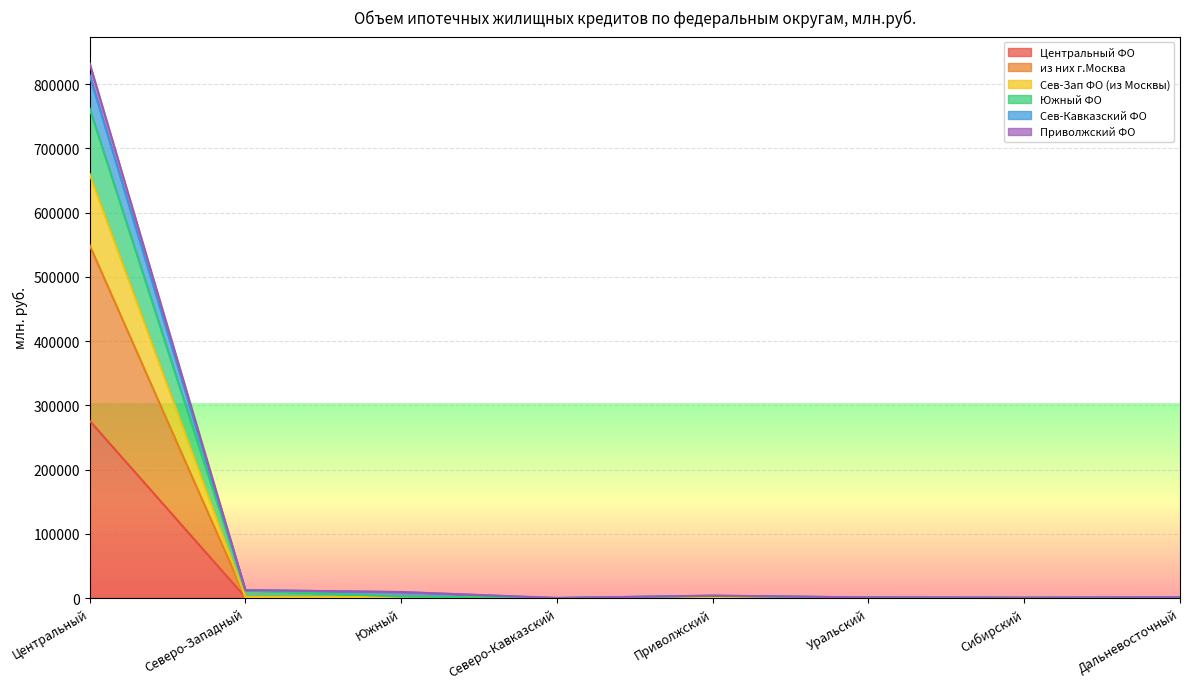

What are all the series names shown in the legend?

Центральный ФО, из них г.Москва, Сев-Зап ФО (из Москвы), Южный ФО, Сев-Кавказский ФО, Приволжский ФО